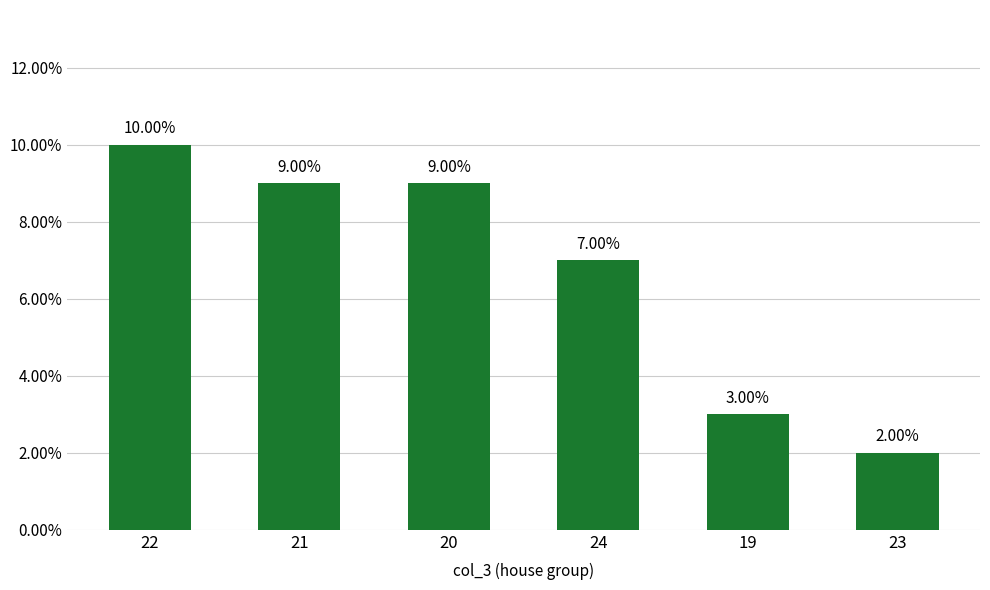

Are the bars horizontal?

No